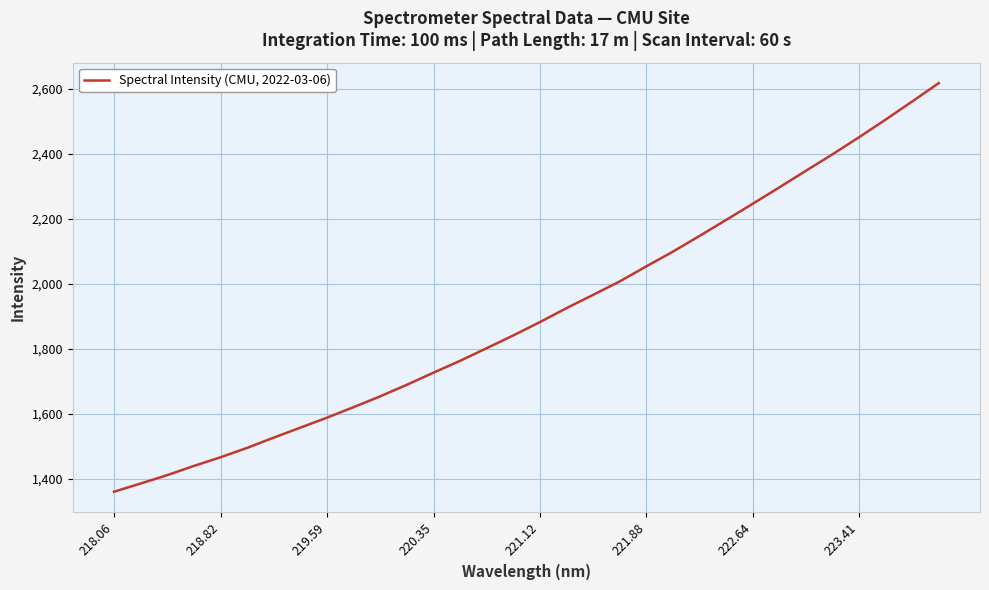

What is the greatest value displayed?

2617.9